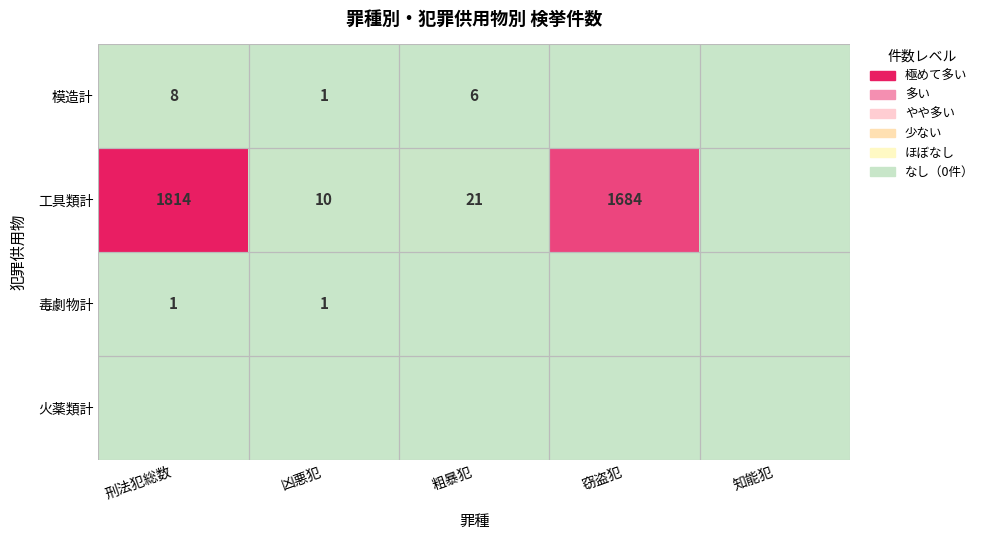

True or false: 工具類計 has a value of 10 at 凶悪犯.

True